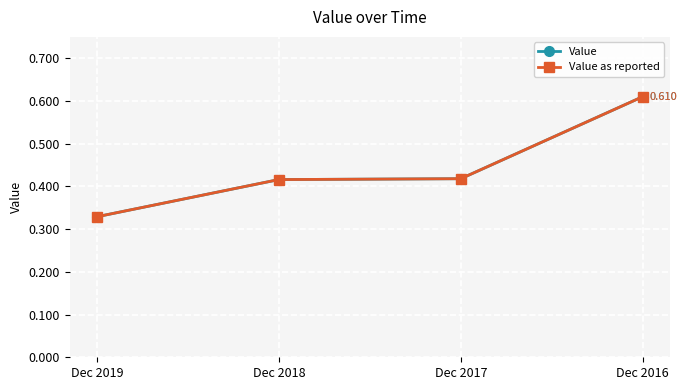

The value of Value at Dec 2018 is 0.2. True or false?

False